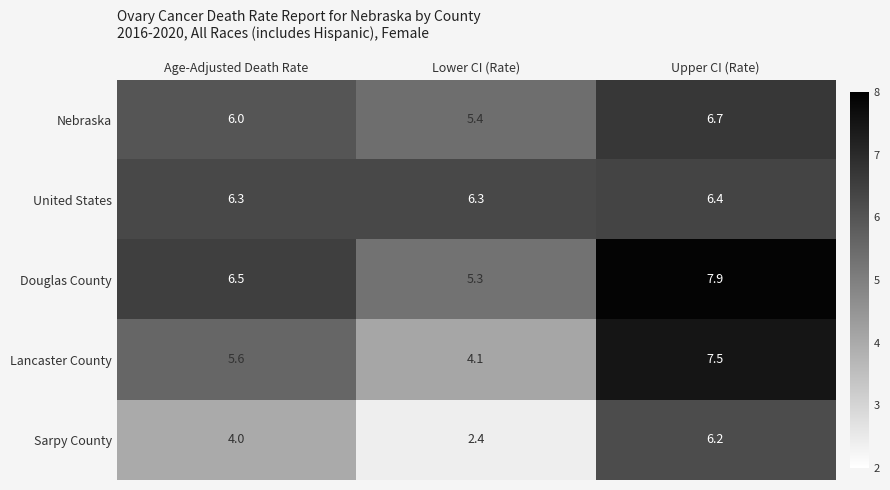

At how many categories does at least one series exceed 6?

3